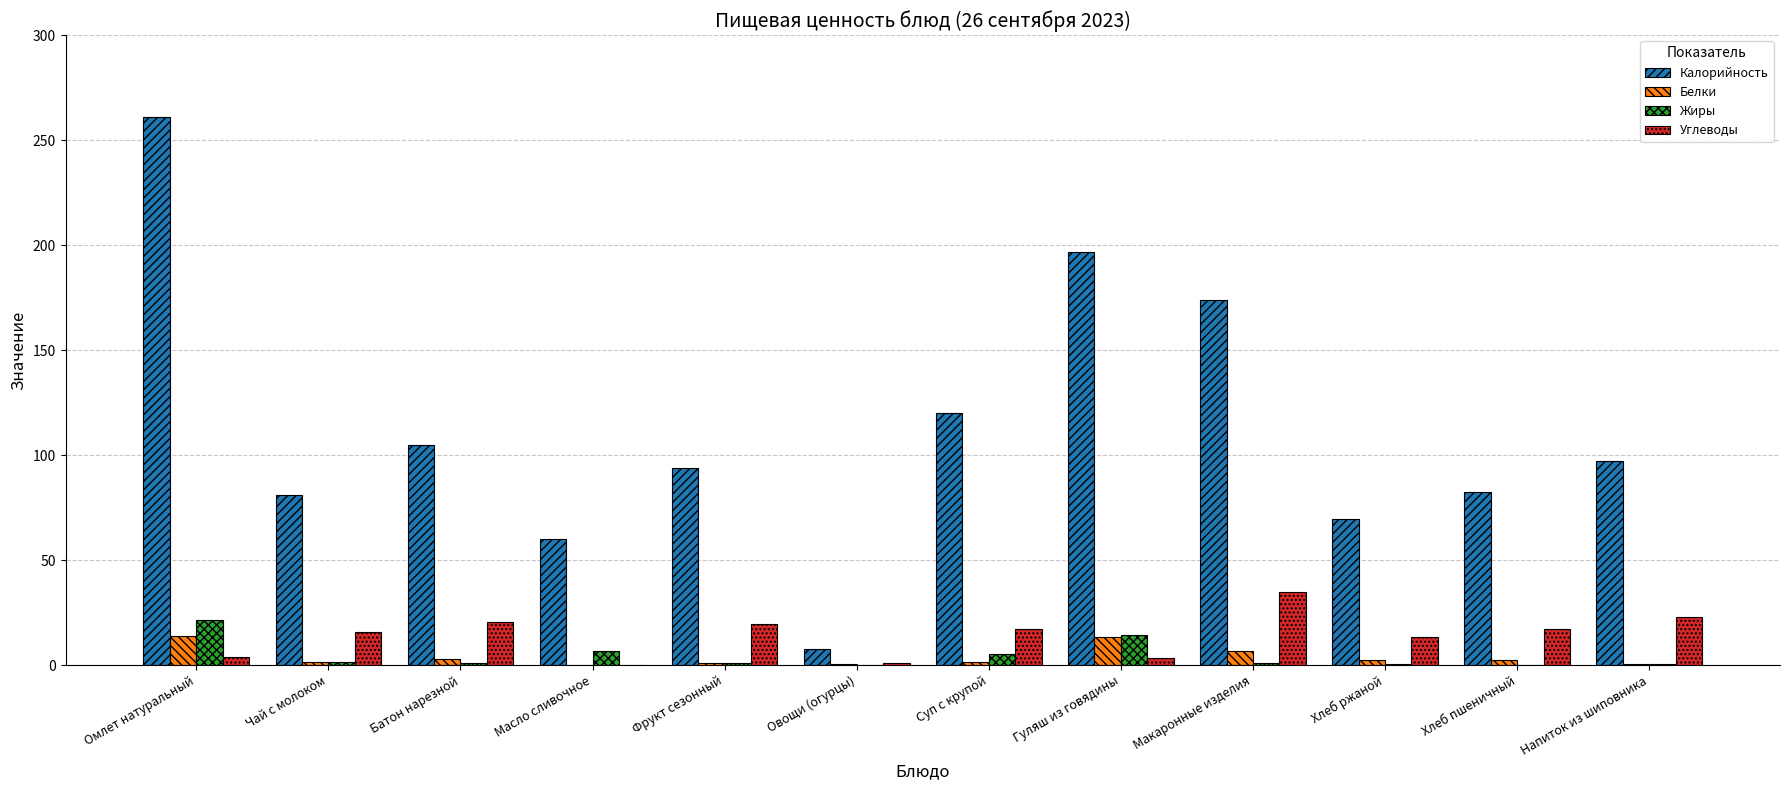

What is the maximum value for Жиры?

21.4